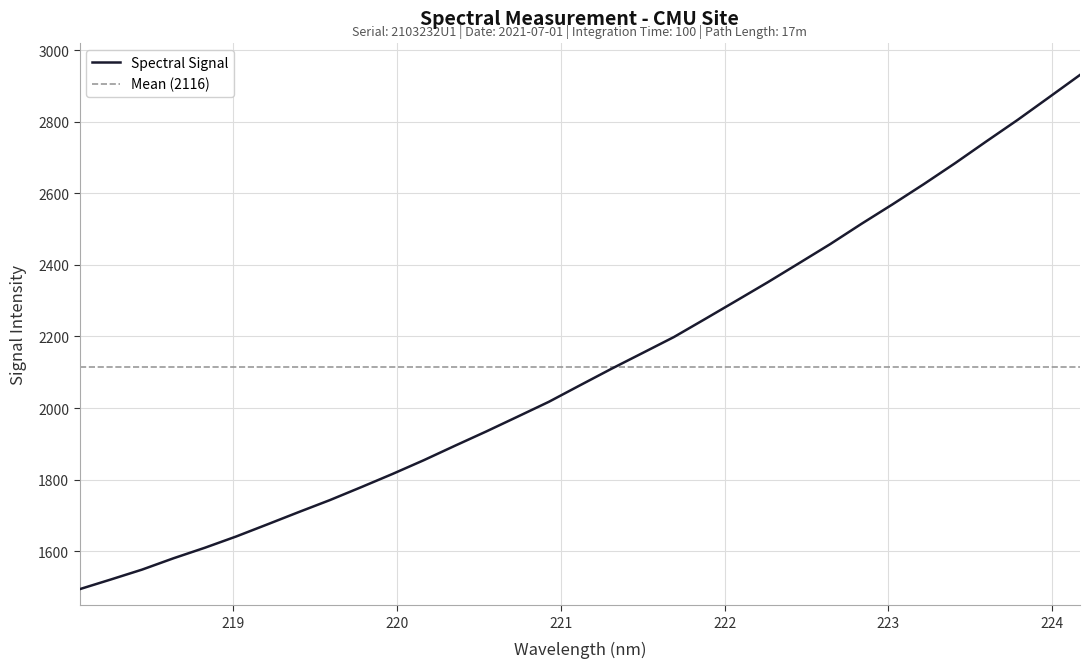

Reading right to left, list all the values displayed in this chart.

224.1709=2930.7	223.9802=2867.6	223.7895=2804.9	223.5987=2744.9	223.408=2684.1	223.2172=2625.7	223.0264=2569.3	222.8355=2514.5	222.6447=2457.9	222.4538=2404.5	222.263=2351.3	222.0721=2300.0	221.8812=2249.0	221.6902=2198.4	221.4993=2154.0	221.3083=2109.7	221.1174=2063.8	220.9264=2017.5	220.7354=1976.0	220.5444=1934.8	220.3533=1894.9	220.1623=1854.4	219.9712=1816.0	219.7801=1779.1	219.589=1743.0	219.3979=1709.4	219.2067=1675.1	219.0156=1641.2	218.8244=1609.8	218.6332=1580.4	218.442=1548.9	218.2508=1521.2	218.0596=1494.1